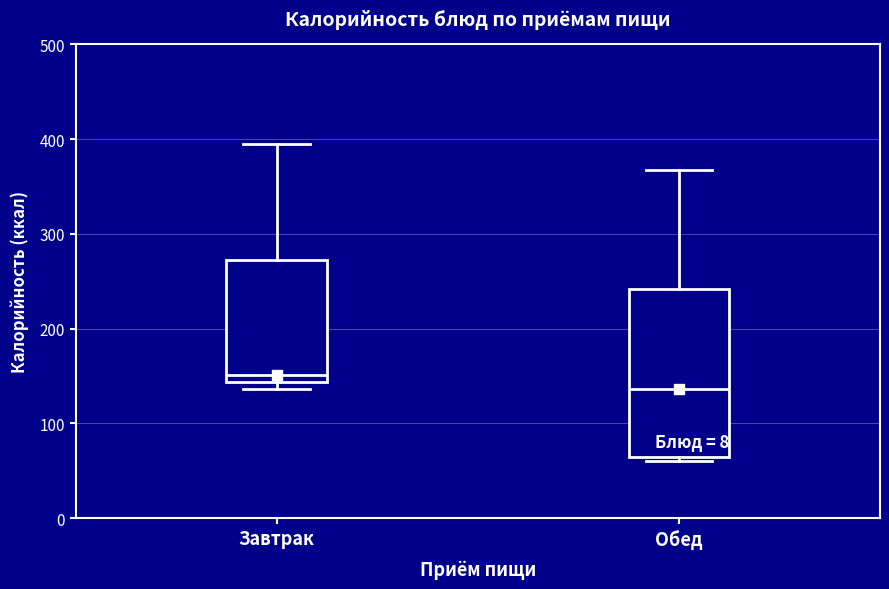

Which box is the tallest, from its lower edge to its upper edge?

Обед